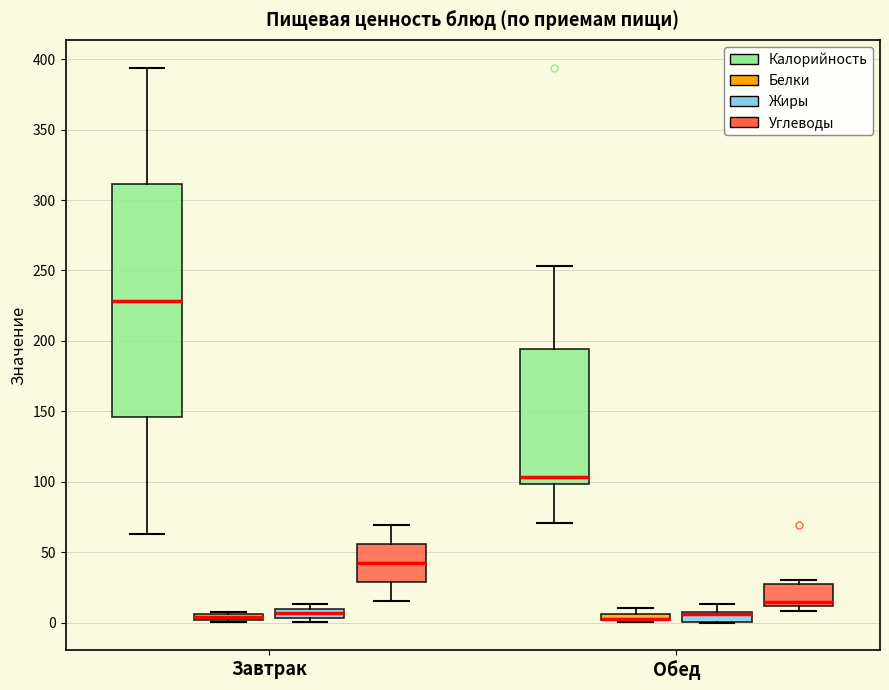

Where is the lower edge of the box for Обед (Белки) on the y-axis? The values are not printed on the chart, so give them approximately, as read against the axis.

0